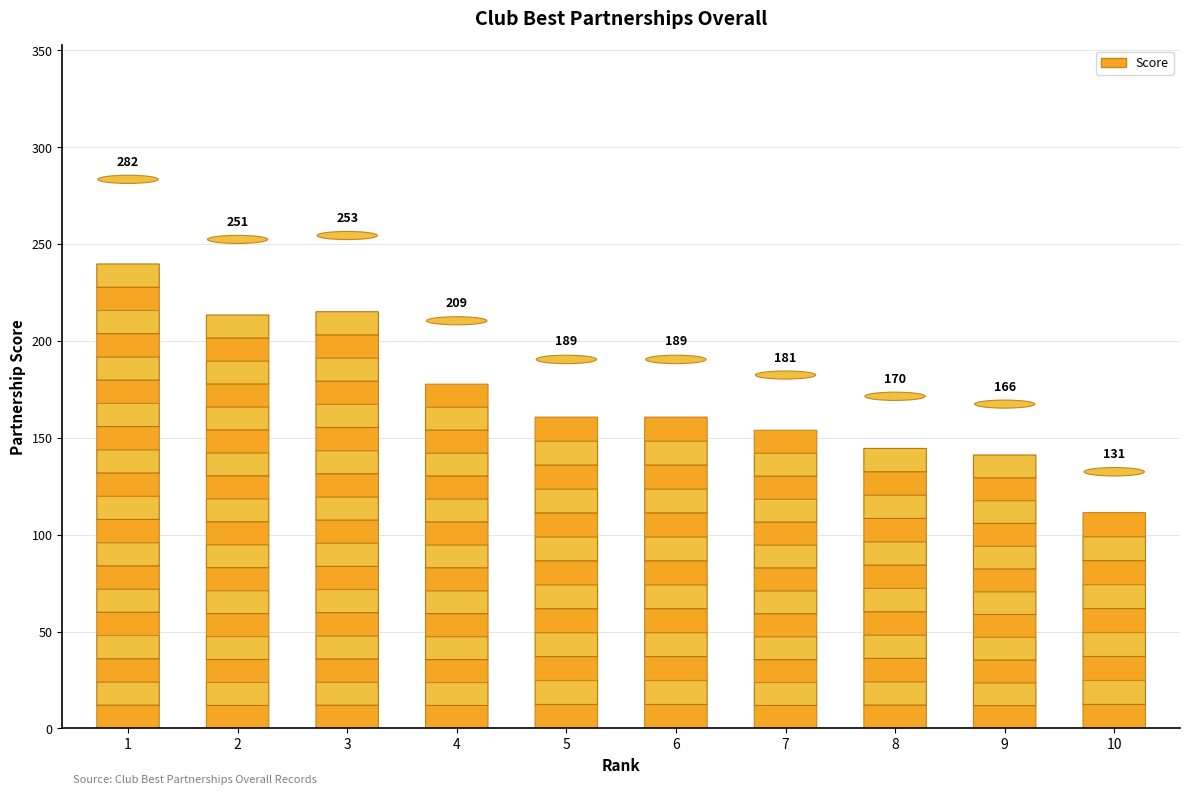

How many data points are less than 189?

4